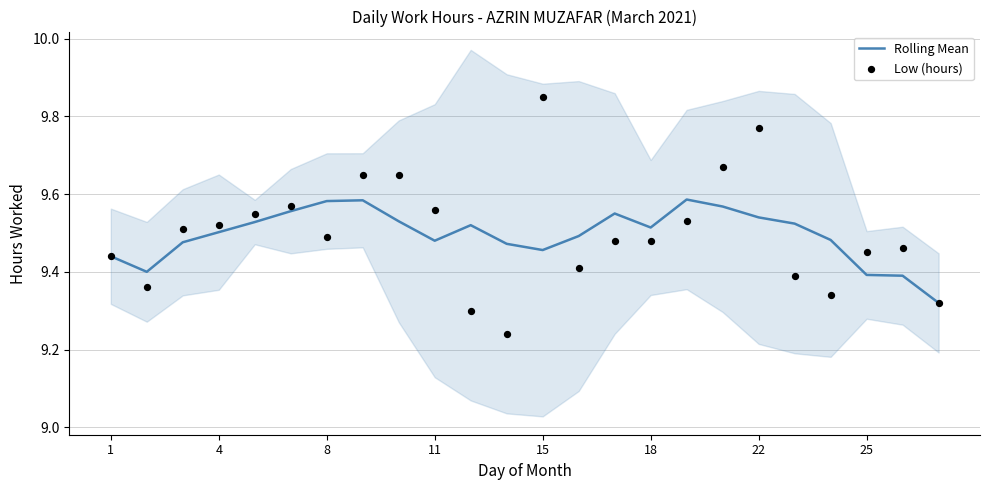

Is the value of Low (hours) at 22 greater than the value of Rolling Mean at 17?

No